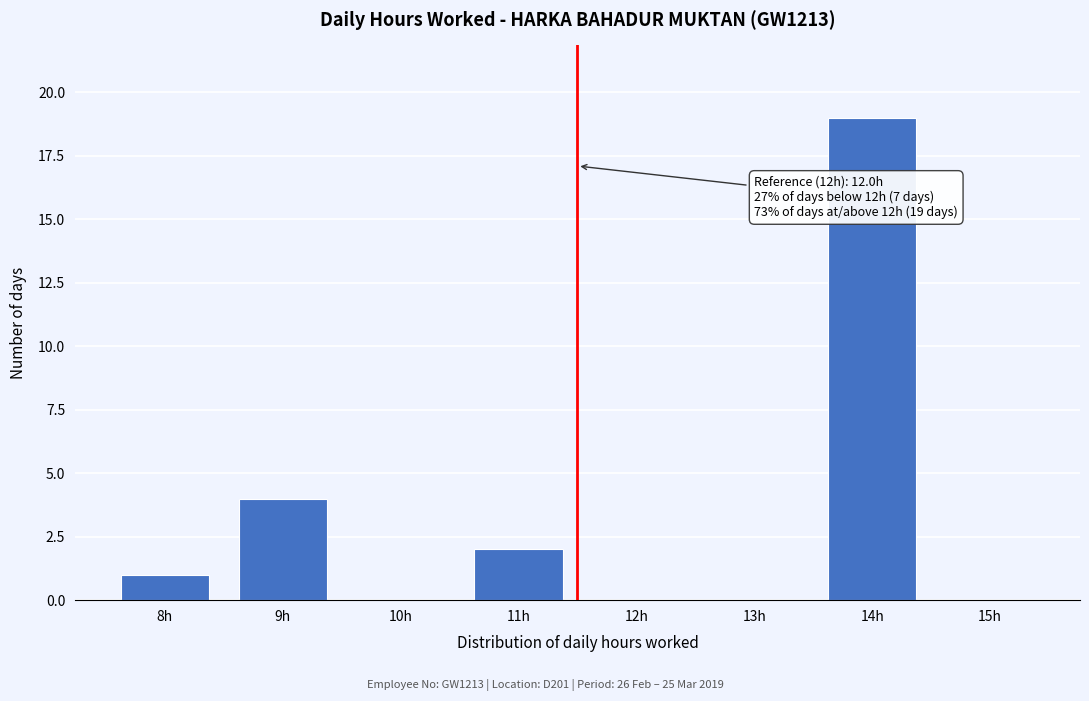

Reading left to right, list all the values displayed in this chart.

8h=1	9h=4	10h=0	11h=2	12h=0	13h=0	14h=19	15h=0